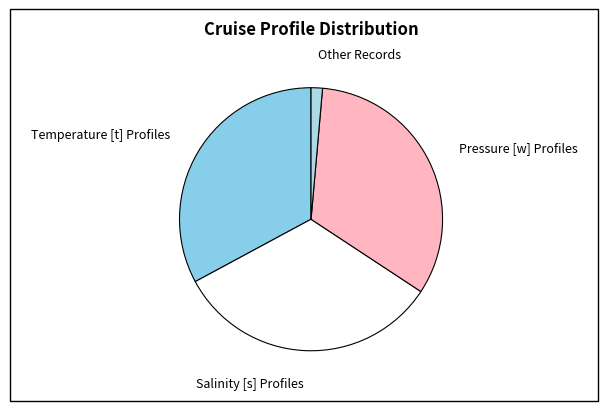

Is there any slice that represents more than half of the pie?

No